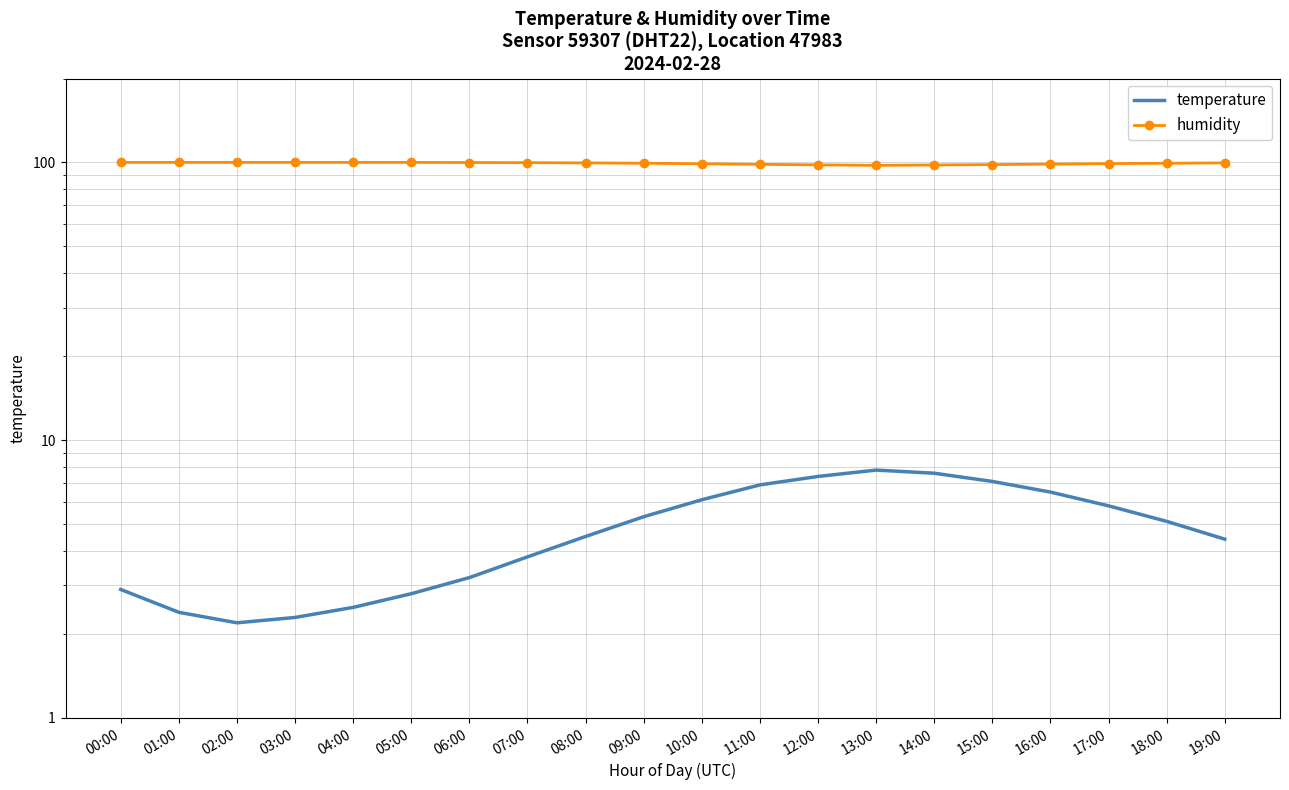

True or false: temperature and humidity intersect in this chart.

False